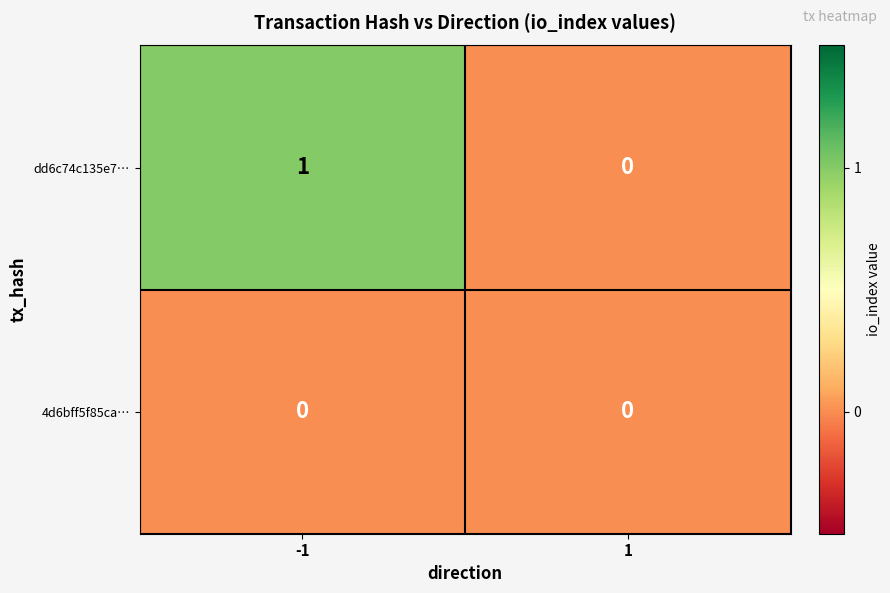

List the series in order of their overall mean, highest first.

dd6c74c135e7…, 4d6bff5f85ca…